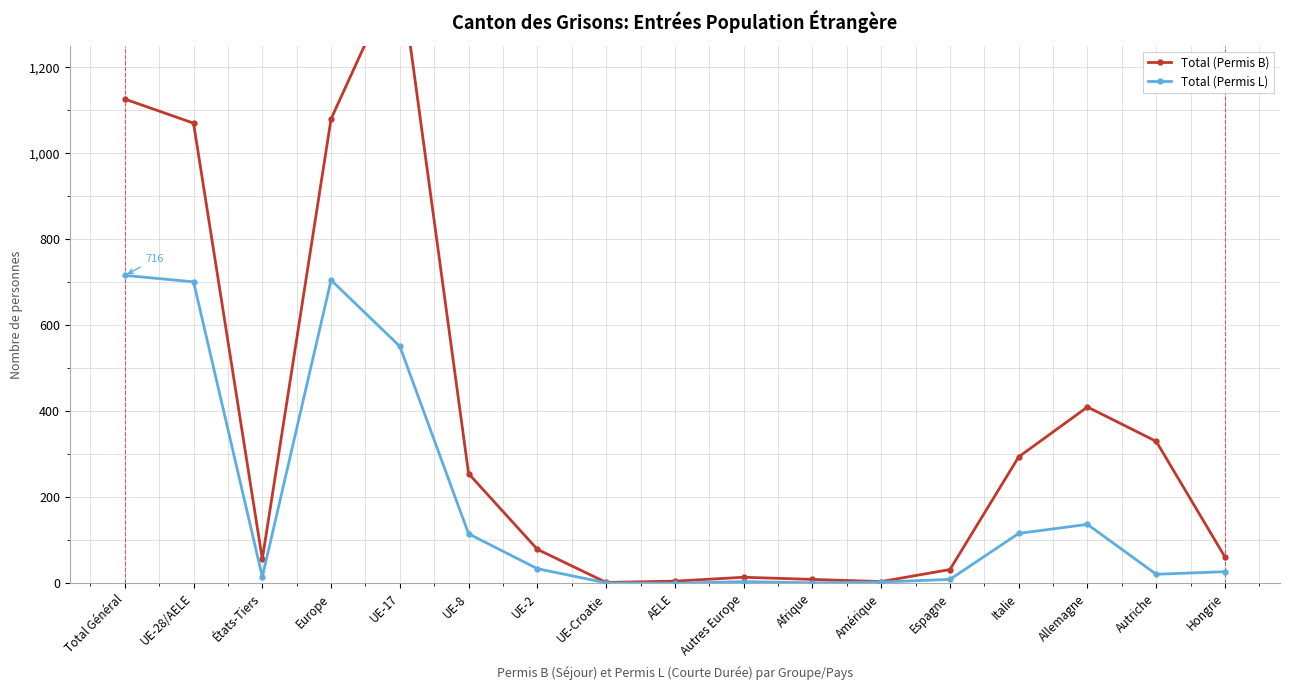

Reading left to right, transcribe all the data shown in this chart.

Total (Permis B): 1126	1070	56	1080	1430	255	79	2	5	14	9	4	32	294	410	330	61
Total (Permis L): 716	701	15	705	551	115	34	1	0	4	1	3	9	116	137	21	27